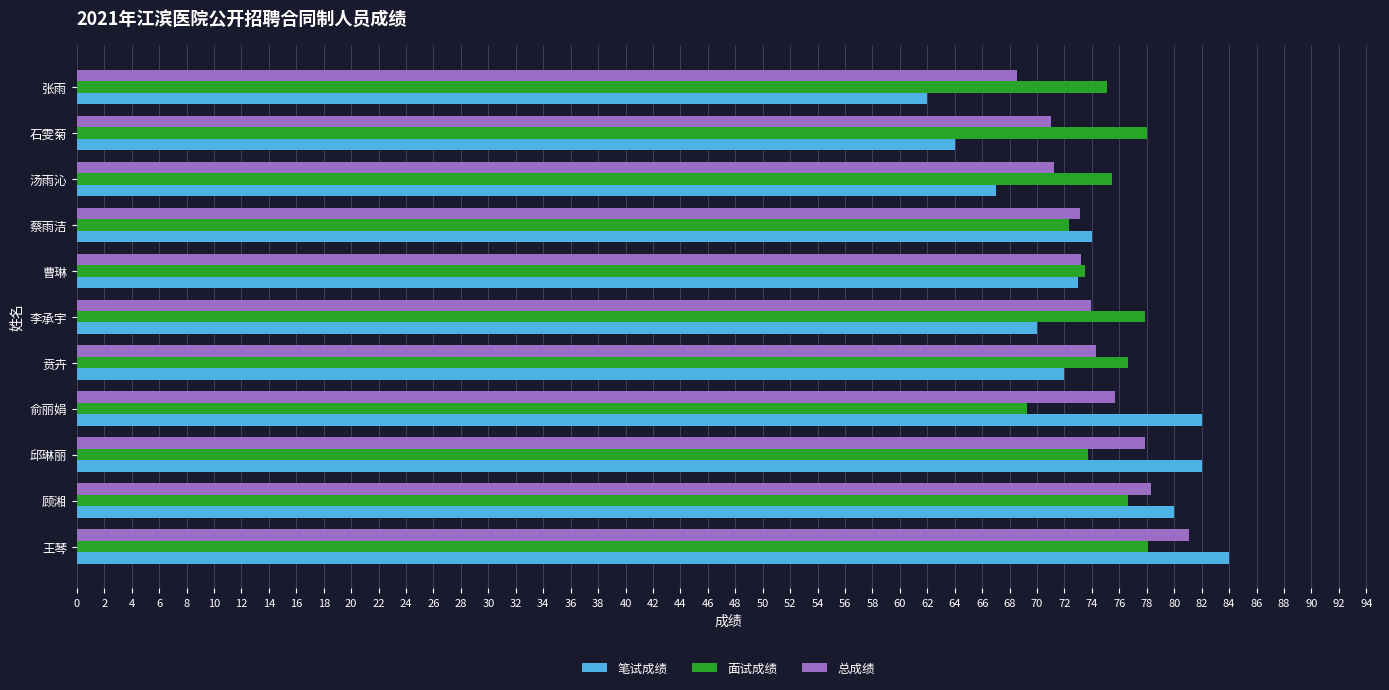

Read the 面试成绩 value at 李承宇.

77.9